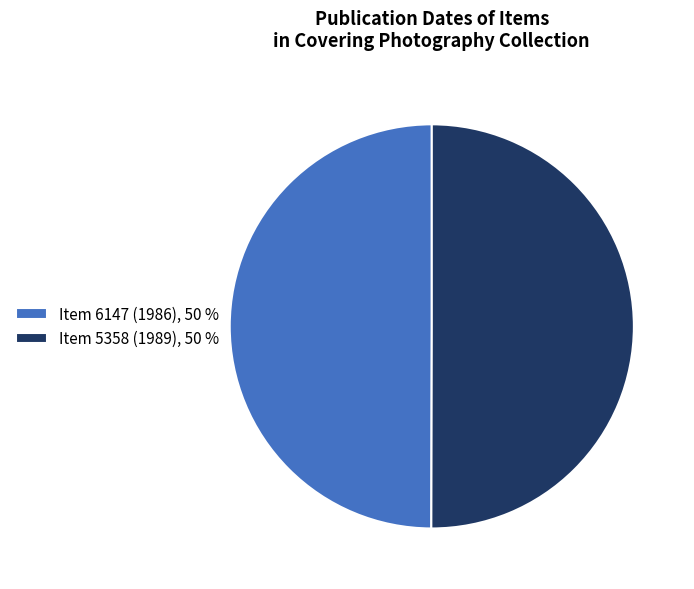

Approximately how many times larger is the value at Item 6147 (1986), 50 % compared to Item 5358 (1989), 50 %?

1.0